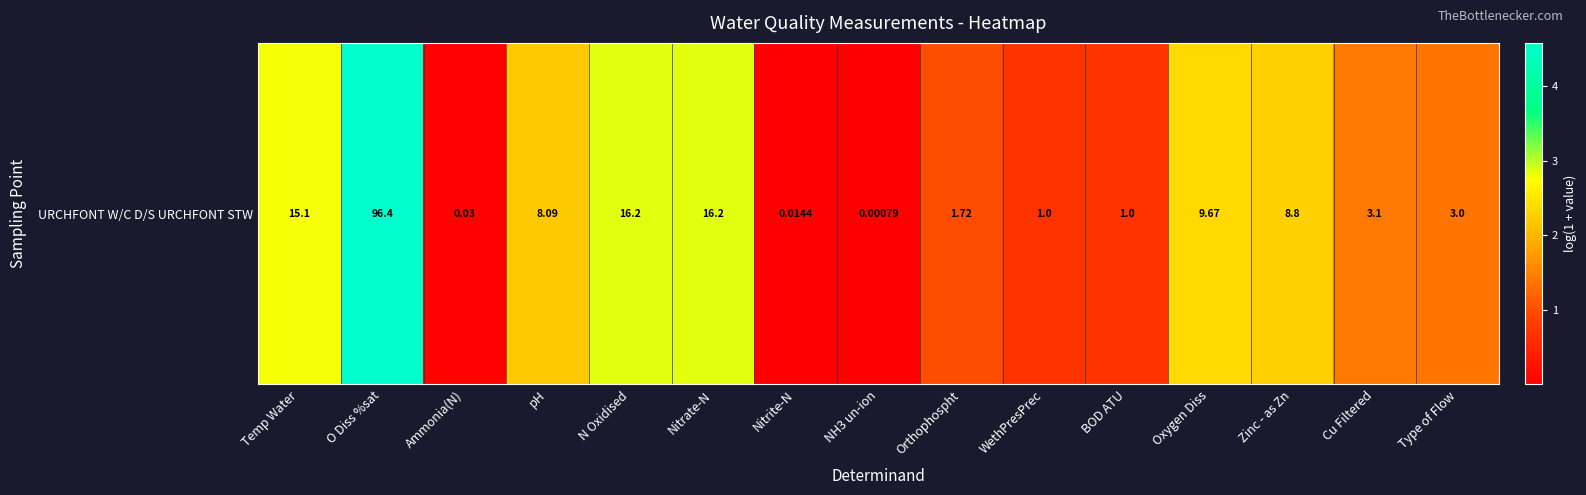

Rank the categories by value from highest to lowest.

O Diss %sat, N Oxidised, Nitrate-N, Temp Water, Oxygen Diss, Zinc - as Zn, pH, Cu Filtered, Type of Flow, Orthophospht, WethPresPrec, BOD ATU, Ammonia(N), Nitrite-N, NH3 un-ion